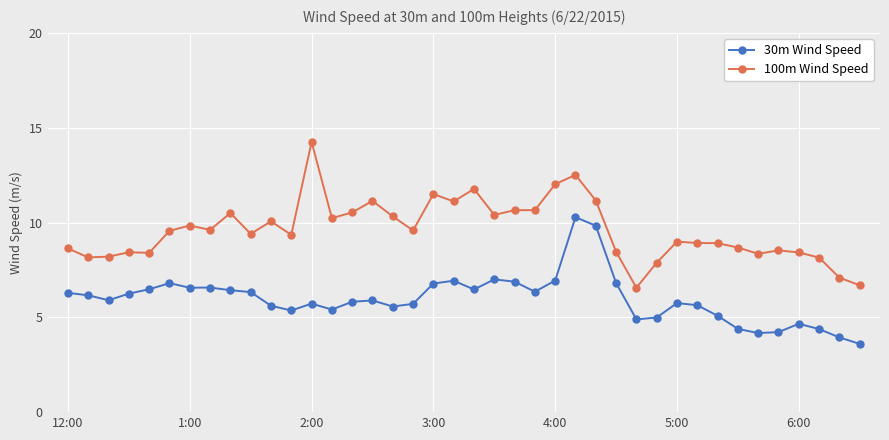

True or false: 30m Wind Speed and 100m Wind Speed cross at least once.

False